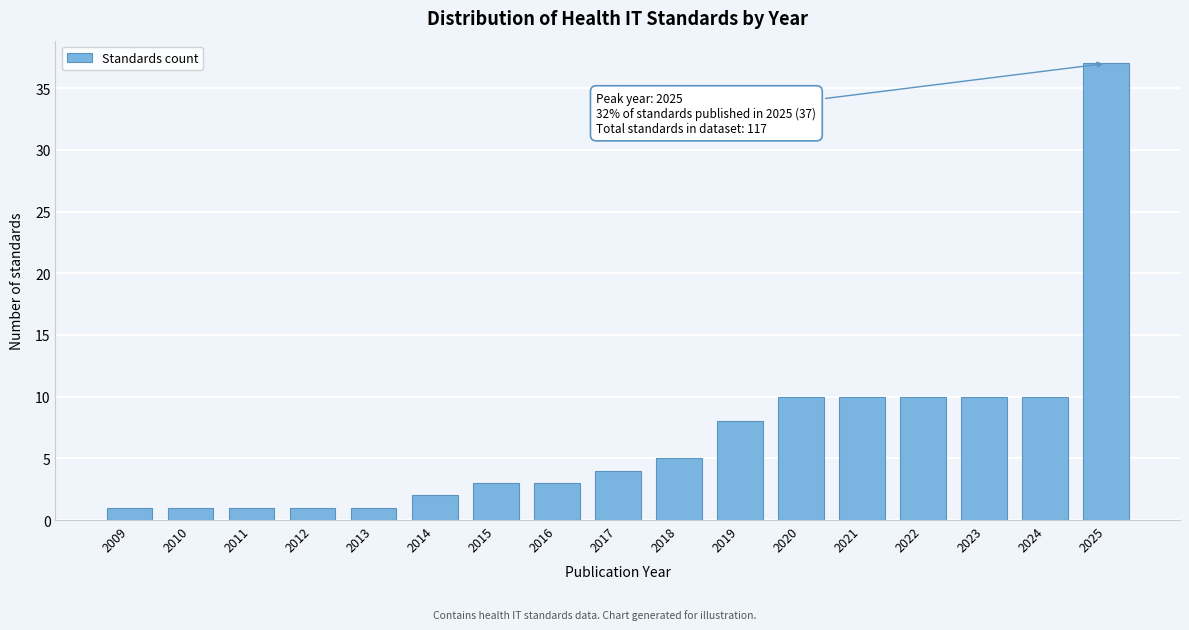

Reading left to right, extract all data points from this chart.

2009=1	2010=1	2011=1	2012=1	2013=1	2014=2	2015=3	2016=3	2017=4	2018=5	2019=8	2020=10	2021=10	2022=10	2023=10	2024=10	2025=37